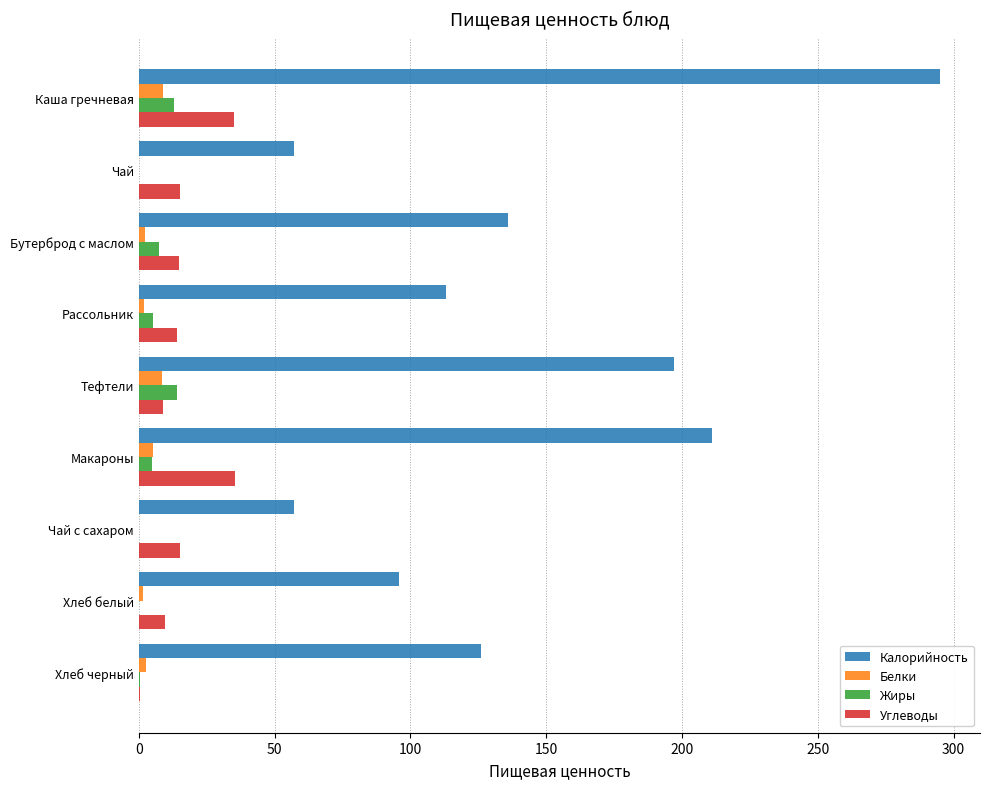

Is the value of Жиры at Рассольник greater than the value of Углеводы at Рассольник?

No